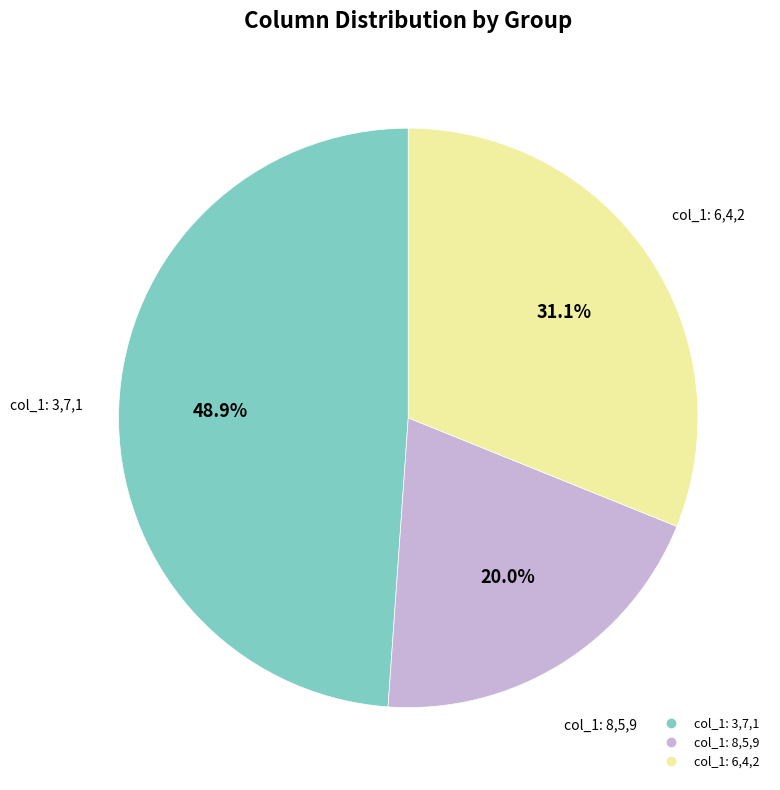

Is there a majority slice in this chart?

No